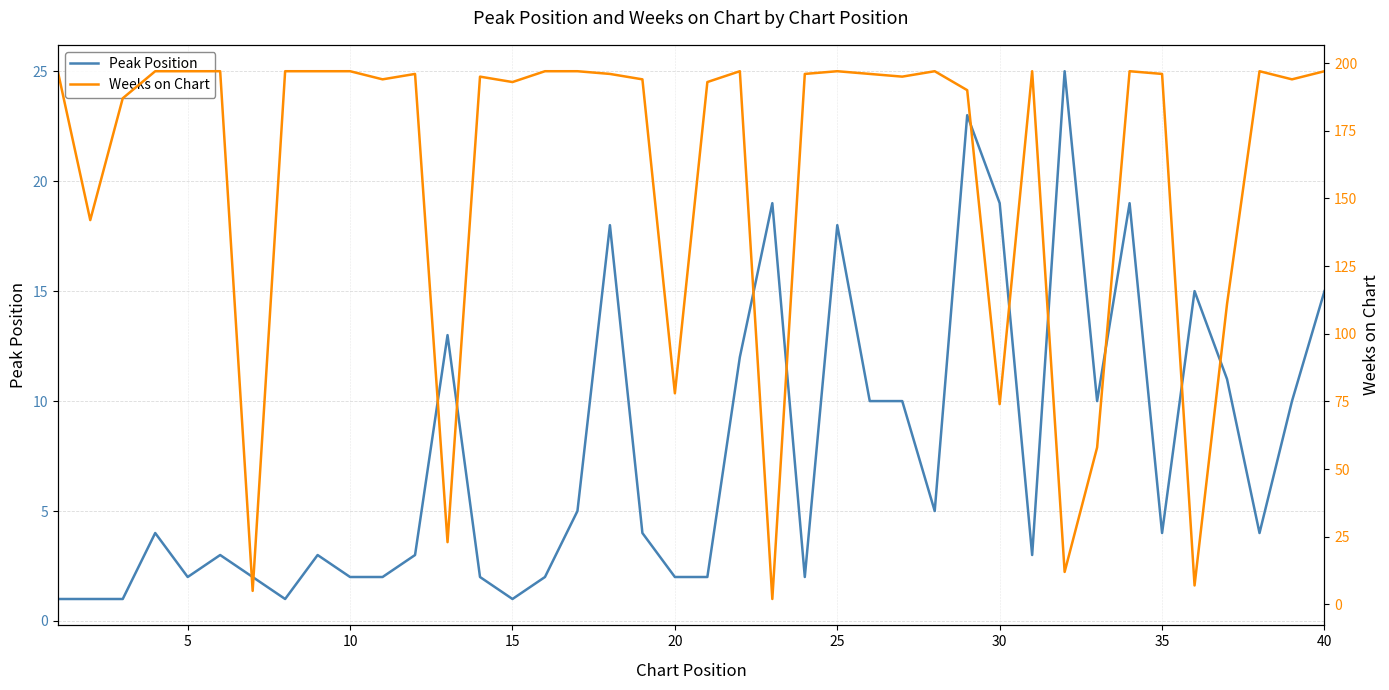

The value of Peak Position at 20 is 3. True or false?

False